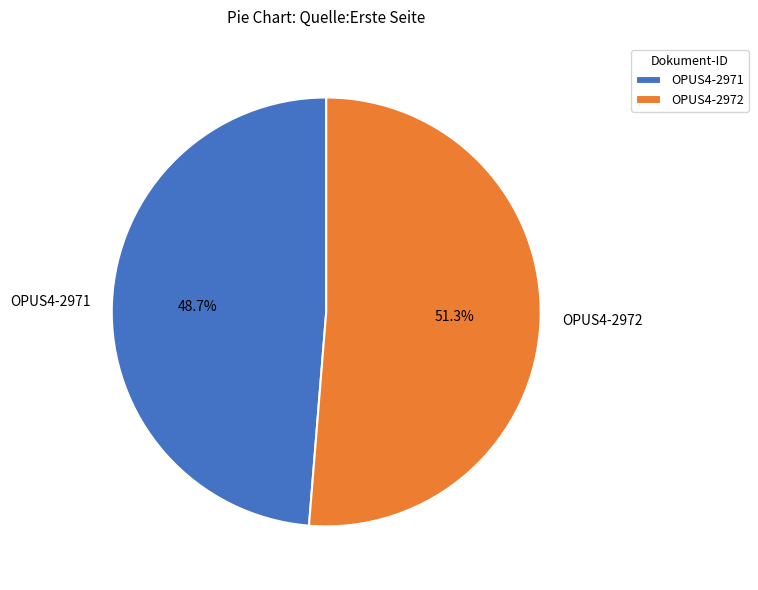

Approximately how many times larger is the value at OPUS4-2972 compared to OPUS4-2971?

1.1